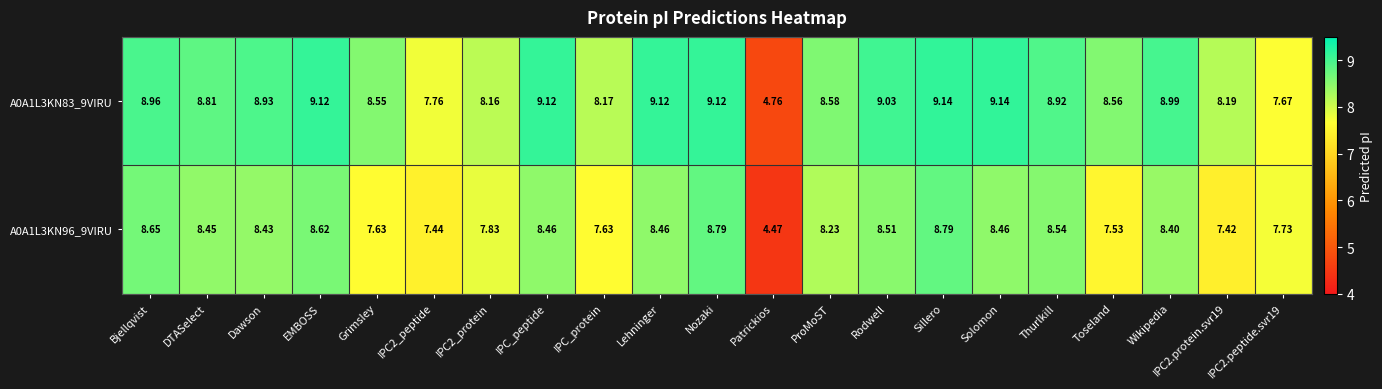

Where does the A0A1L3KN83_9VIRU series first go above 8?

Bjellqvist